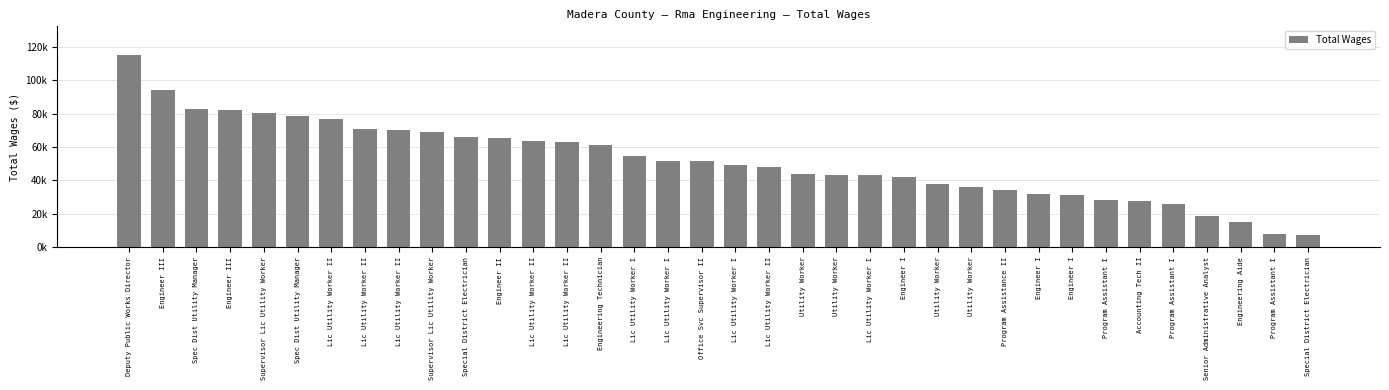

Is it true that the value at Lic Utility Worker II is 63340?

True